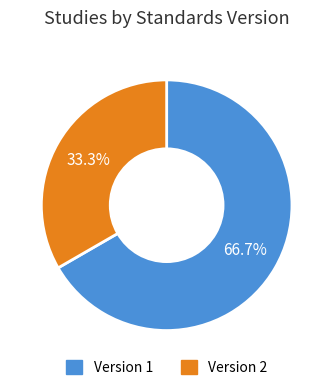

Between Version 1 and Version 2, which is larger?

Version 1